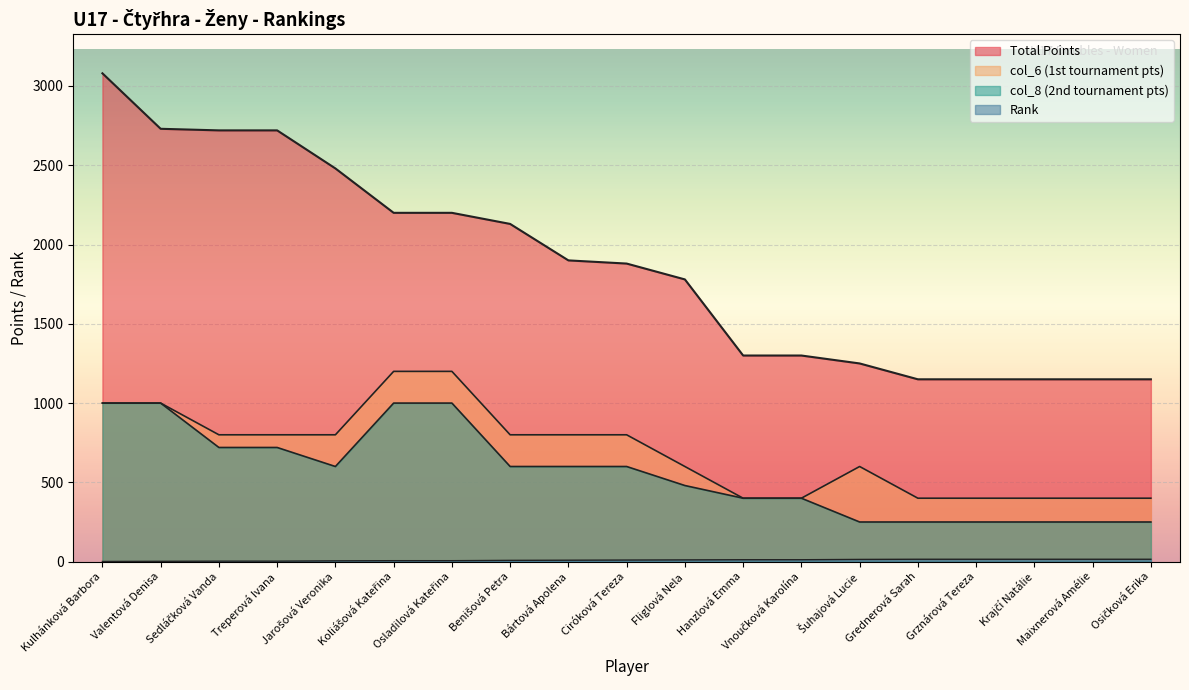

Rank the series by their maximum value, from highest to lowest.

Total Points, col_6, col_8, Rank